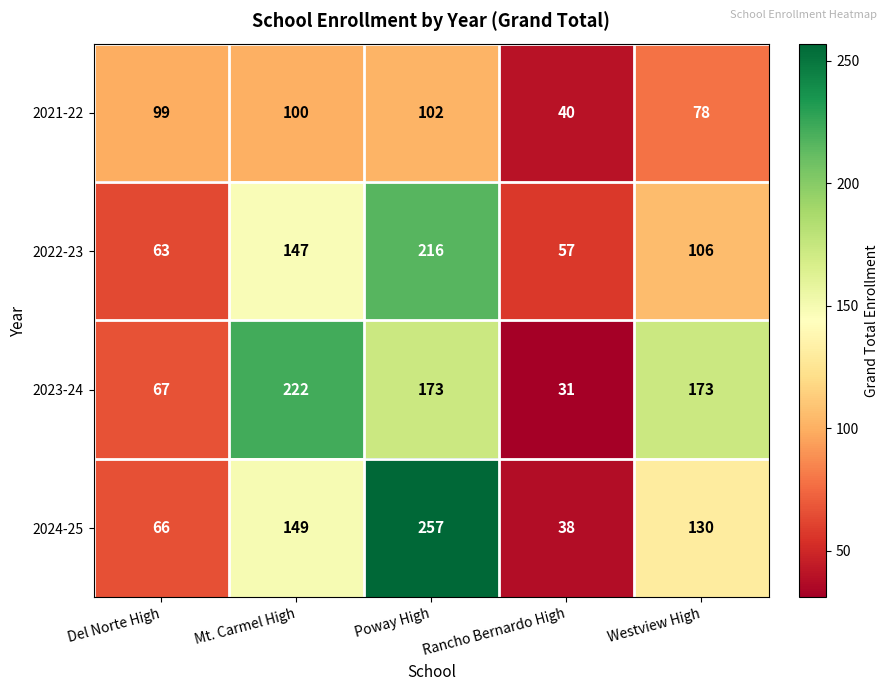

Which category has the lowest value across all series?

Rancho Bernardo High